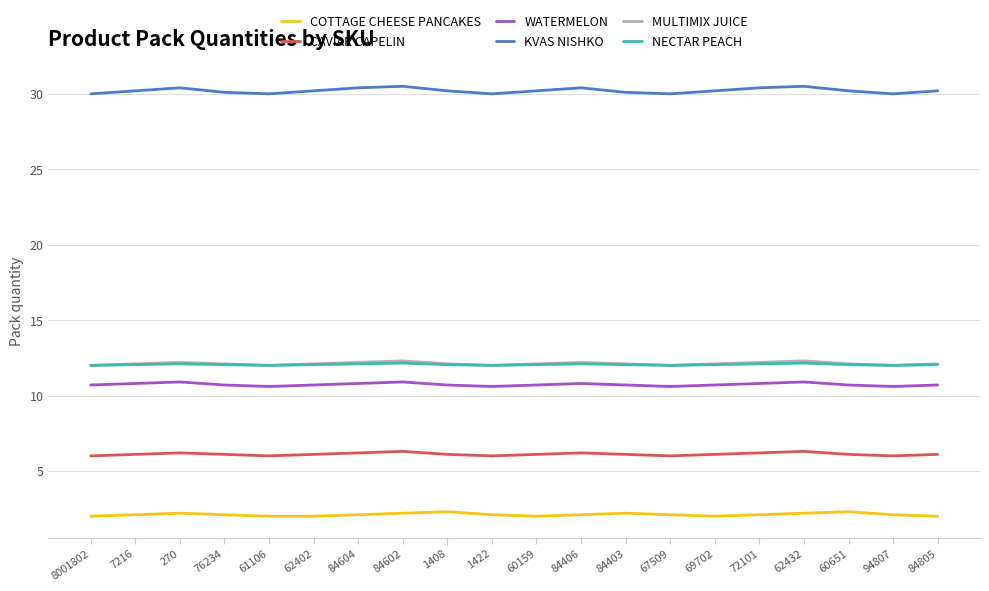

True or false: MULTIMIX JUICE and KVAS NISHKO intersect in this chart.

False